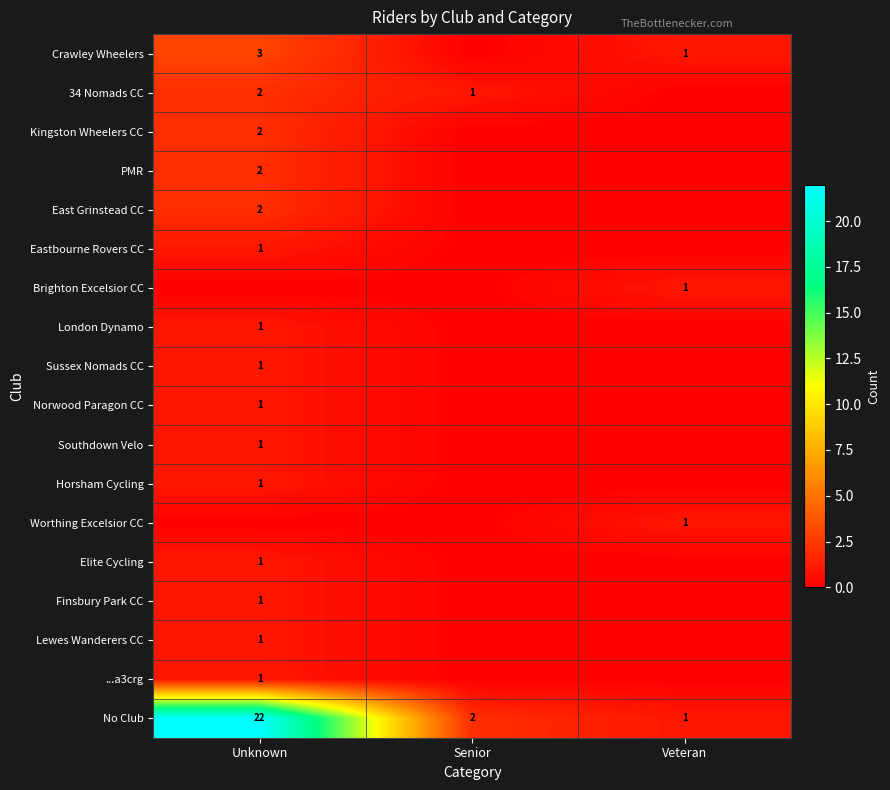

True or false: Horsham Cycling has a value of 2 at Unknown.

False